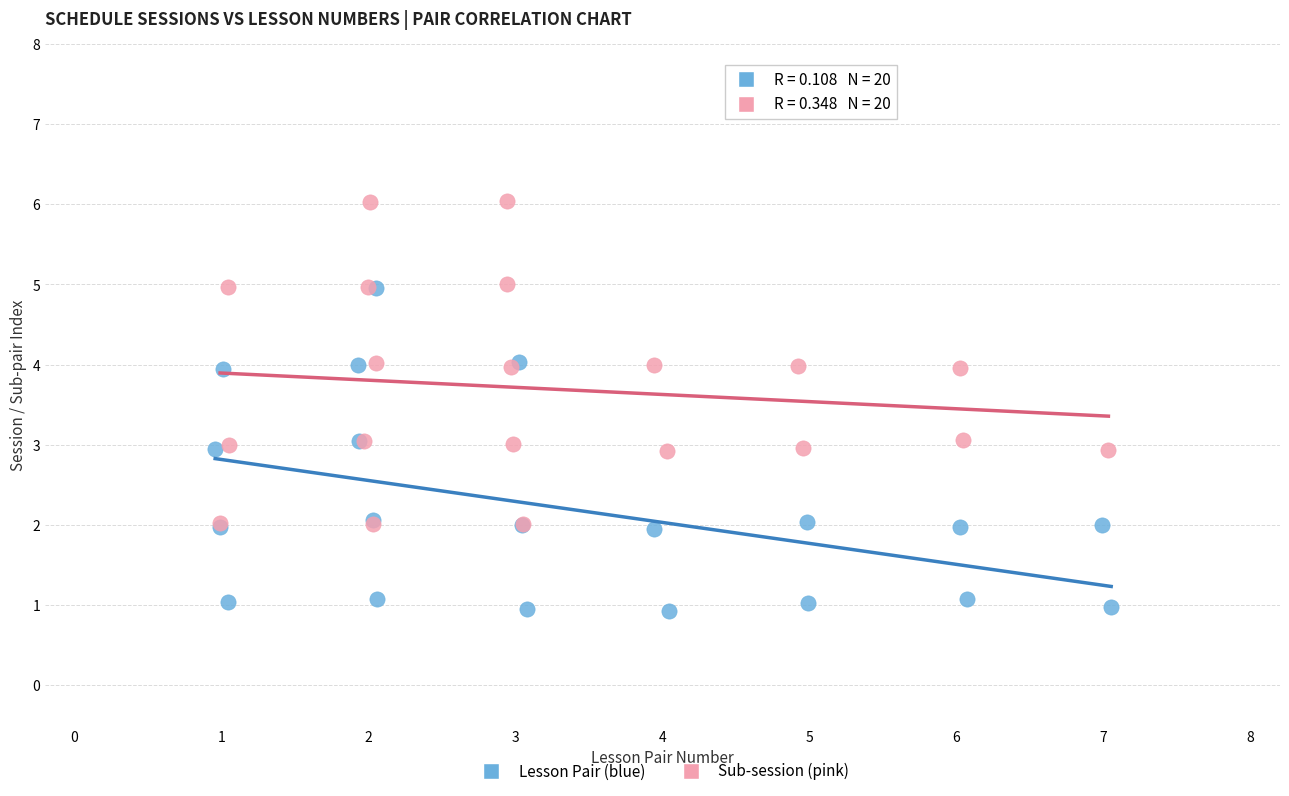

Which series reaches the maximum Y coordinate?

Sub-session (pink)